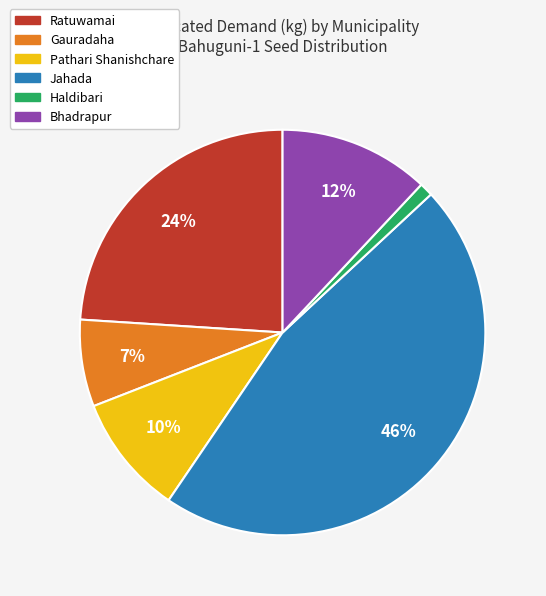

To the nearest percent, what portion does Pathari Shanishchare represent?

10%